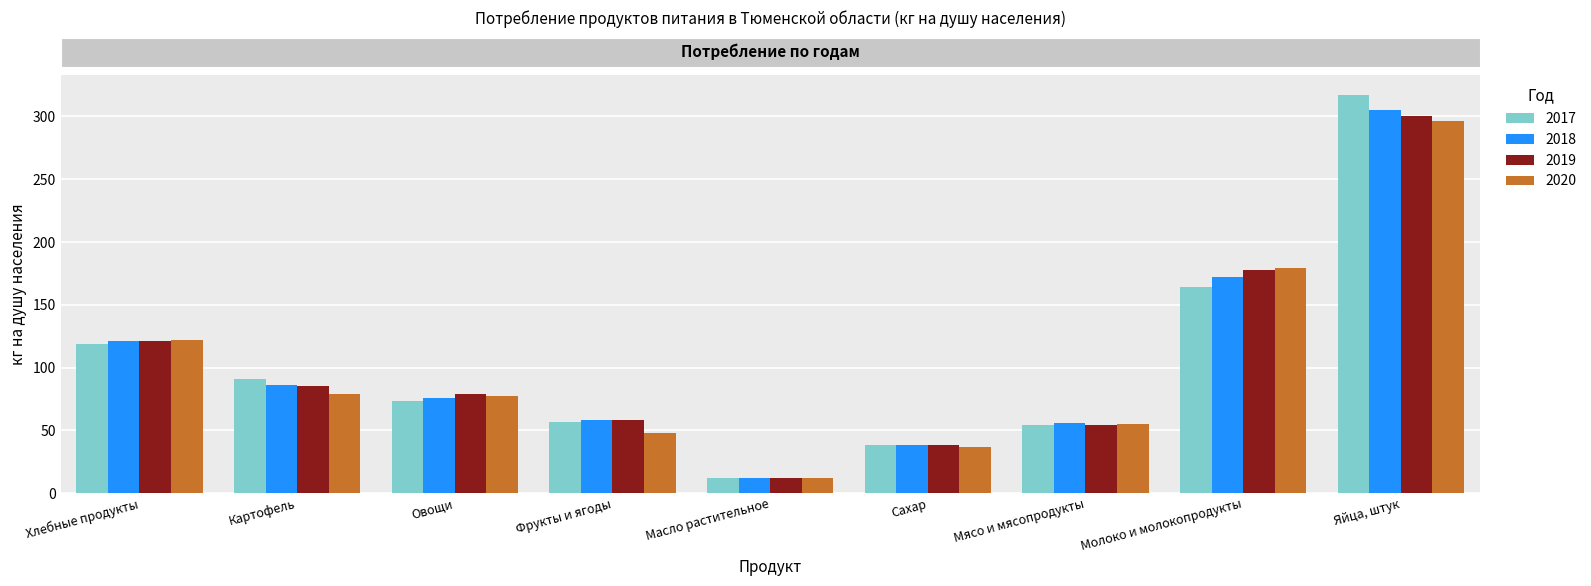

Reading left to right, list all the values displayed in this chart.

2017: 119	91	73	57	12	38	54	164	317
2018: 121	86	76	58	12	38	56	172	305
2019: 121	85	79	58	12	38	54	178	300
2020: 122	79	77	48	12	37	55	179	296